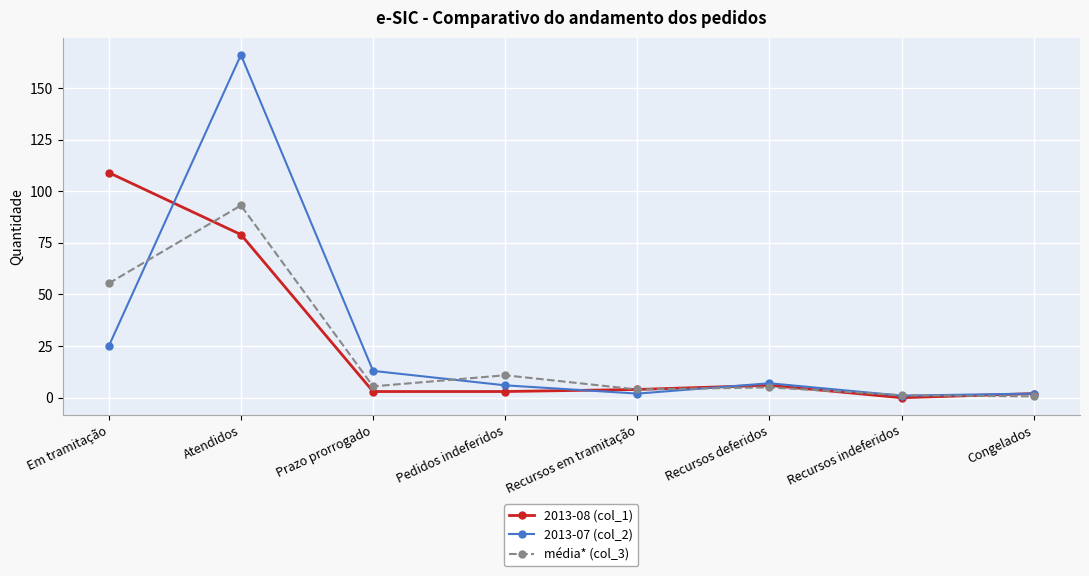

At Atendidos, list the series in order from largest to smallest.

2013-07 (col_2), média* (col_3), 2013-08 (col_1)